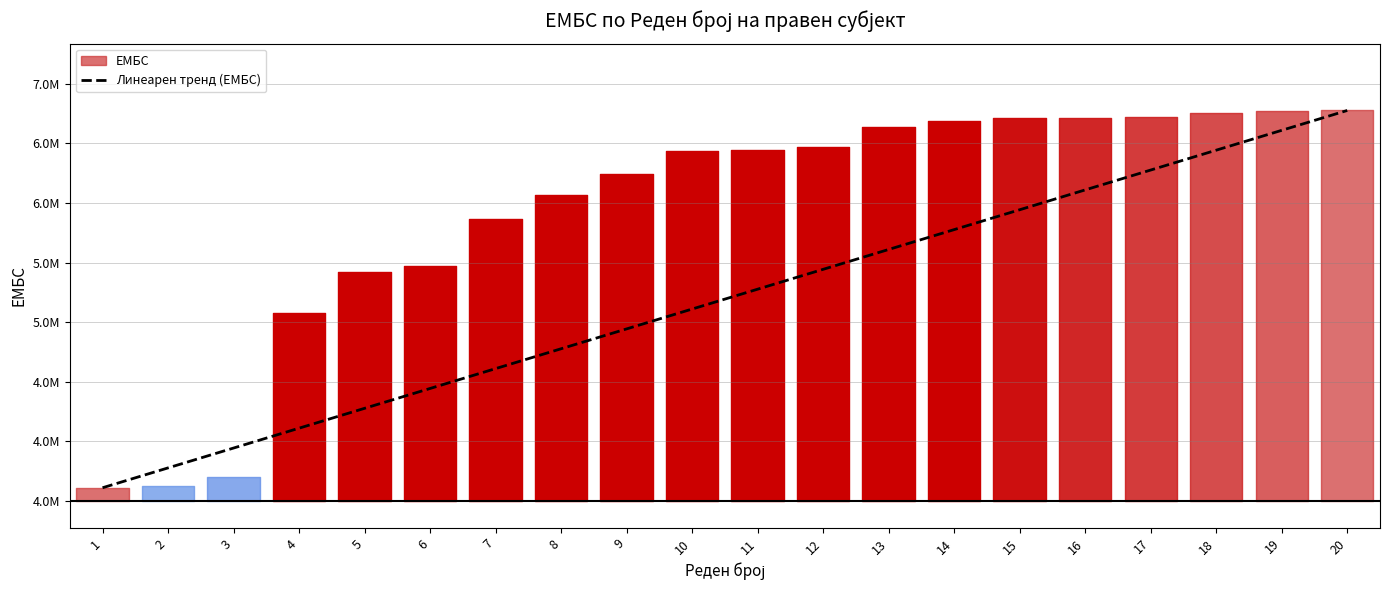

The value at 5 is 4724325.1. True or false?

True